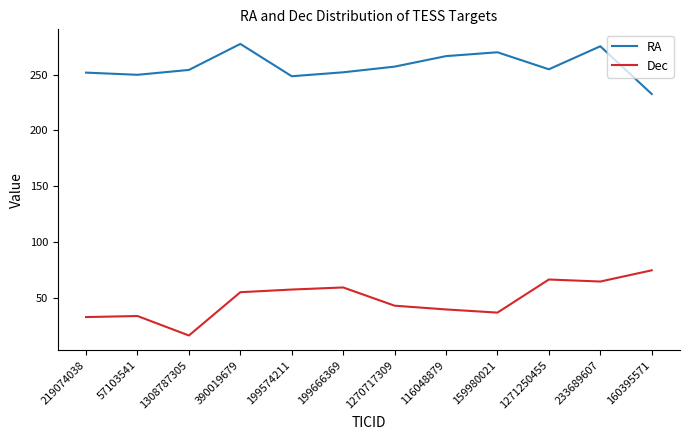

At how many categories does at least one series exceed 228?

12